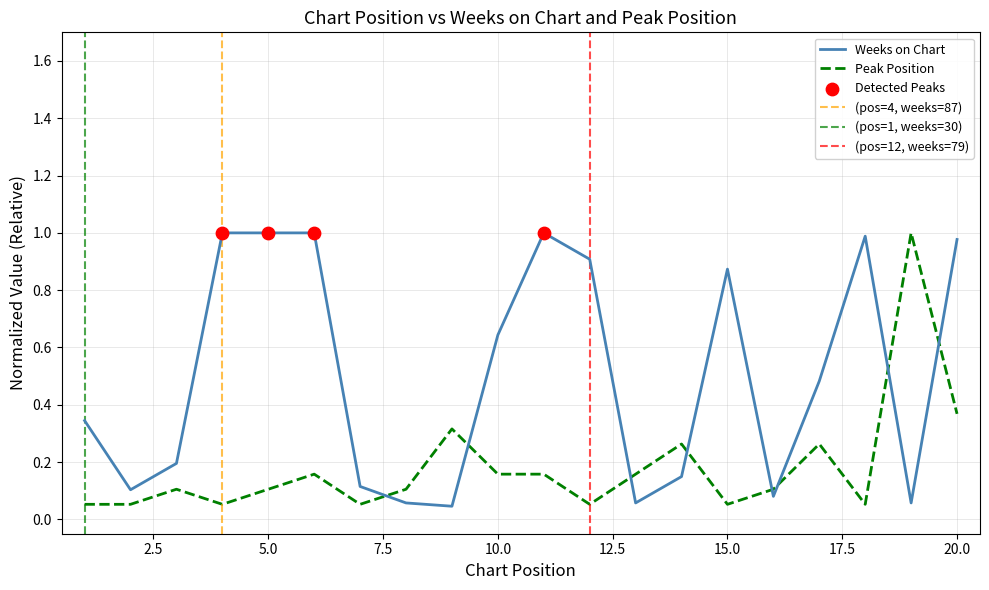

What are all the series names shown in the legend?

Weeks on Chart, Peak Position